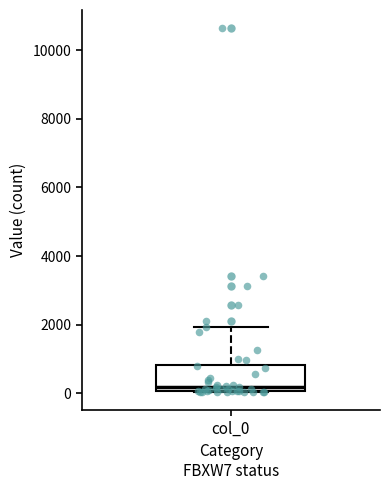

Where does the median line of the box for col_0 sit on the y-axis? The values are not printed on the chart, so give them approximately, as read against the axis.

200